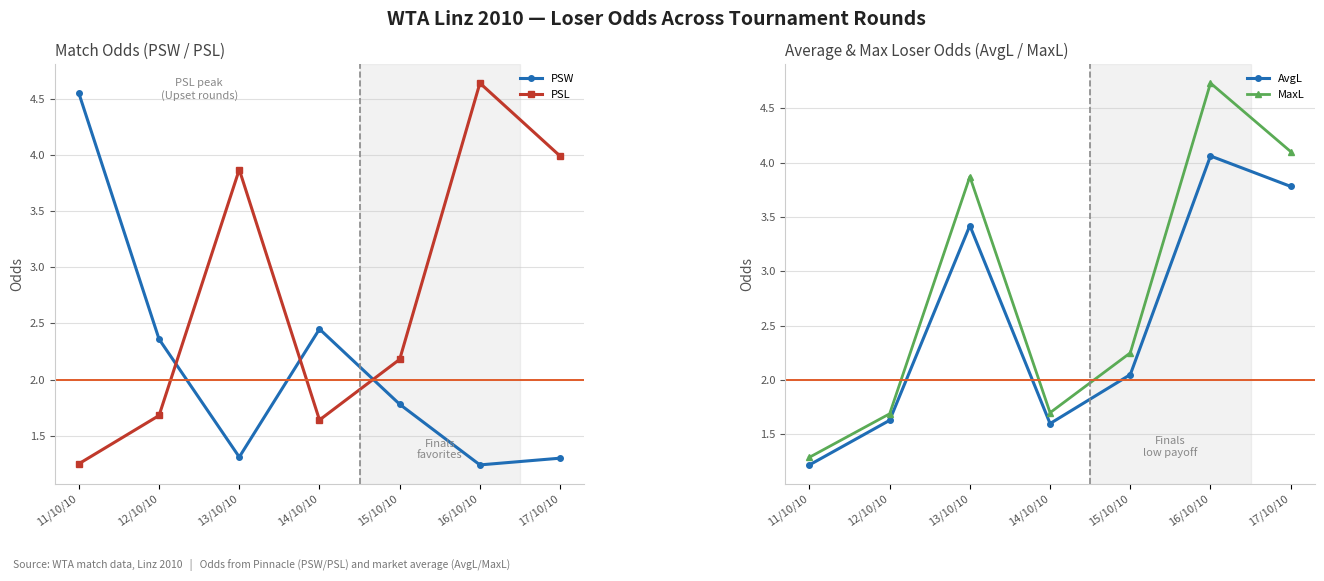

Which series has the largest range (max minus min)?

MaxL